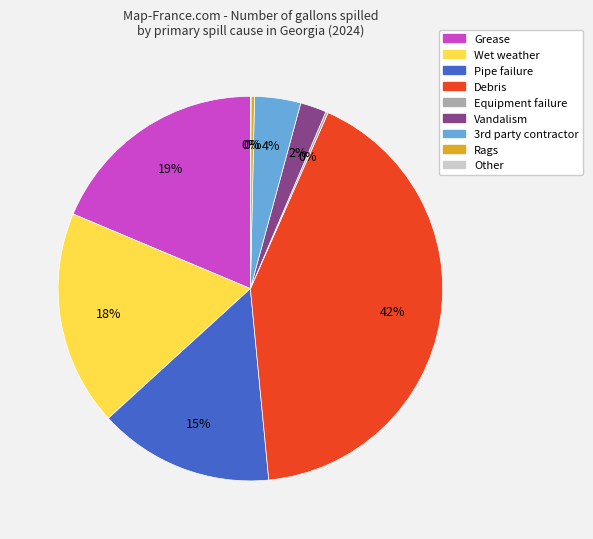

To the nearest percent, what is the difference between the largest and smallest slice percentages?

42%